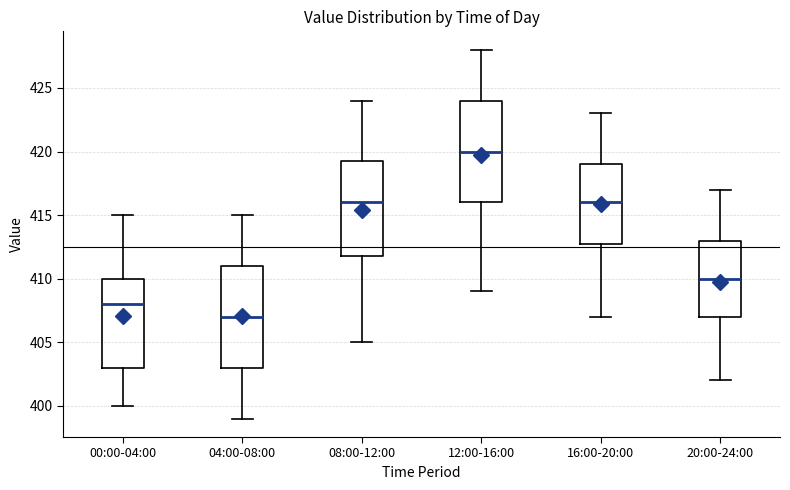

Reading left to right, read every box against the y-axis: the position of its median line, the range the box covers, and the ends of its whiskers. The values are not printed on the chart, so give them approximately, as read against the axis.

00:00-04:00: median 408.0, box 403.0 to 410.0, whiskers 400.0 to 415.0
04:00-08:00: median 407.0, box 403.0 to 411.0, whiskers 399.0 to 415.0
08:00-12:00: median 416.0, box 412.0 to 419.5, whiskers 405.0 to 424.0
12:00-16:00: median 420.0, box 416.0 to 424.0, whiskers 409.0 to 428.0
16:00-20:00: median 416.0, box 413.0 to 419.0, whiskers 407.0 to 423.0
20:00-24:00: median 410.0, box 407.0 to 413.0, whiskers 402.0 to 417.0